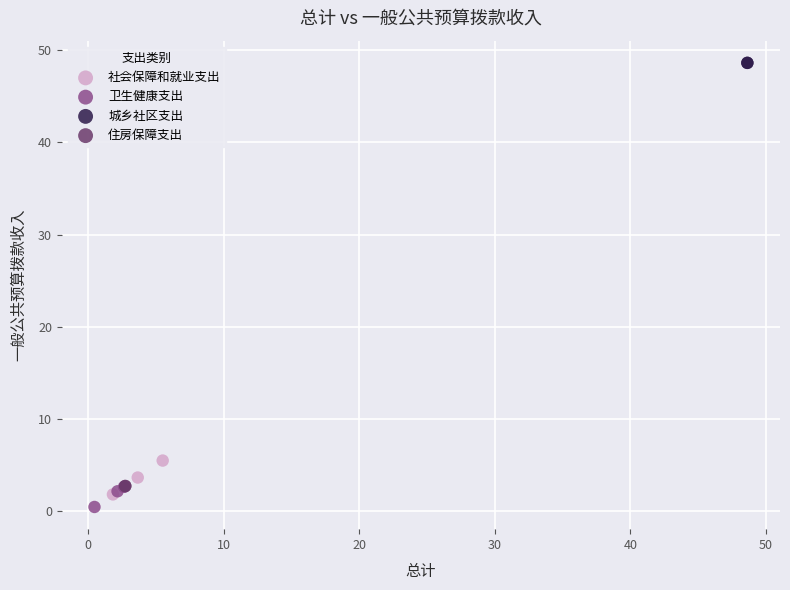

What are all the series names shown in the legend?

社会保障和就业支出, 卫生健康支出, 城乡社区支出, 住房保障支出